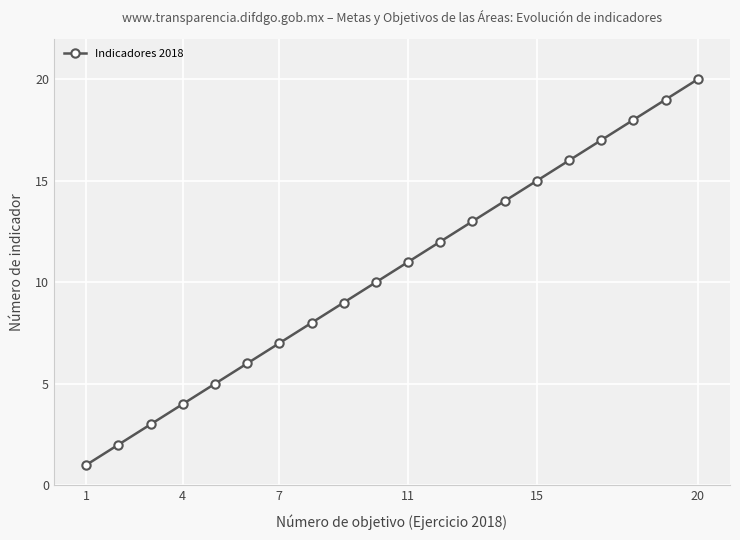

What is the greatest value displayed?

20